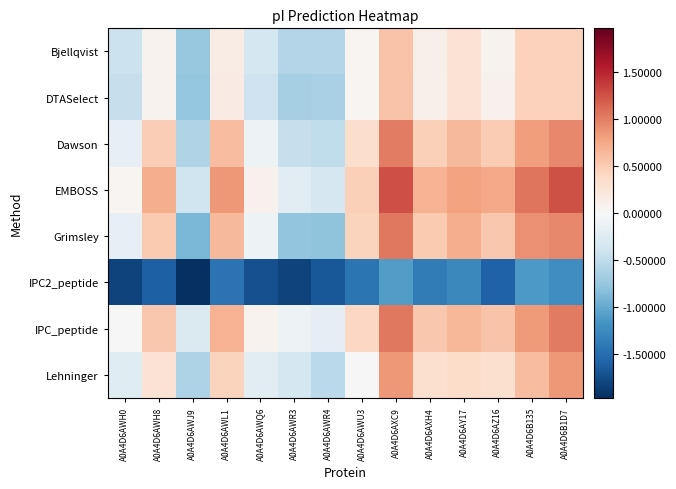

At A0A4D6AZ16, list the series in order from largest to smallest.

EMBOSS, IPC_peptide, Grimsley, Dawson, Lehninger, DTASelect, Bjellqvist, IPC2_peptide